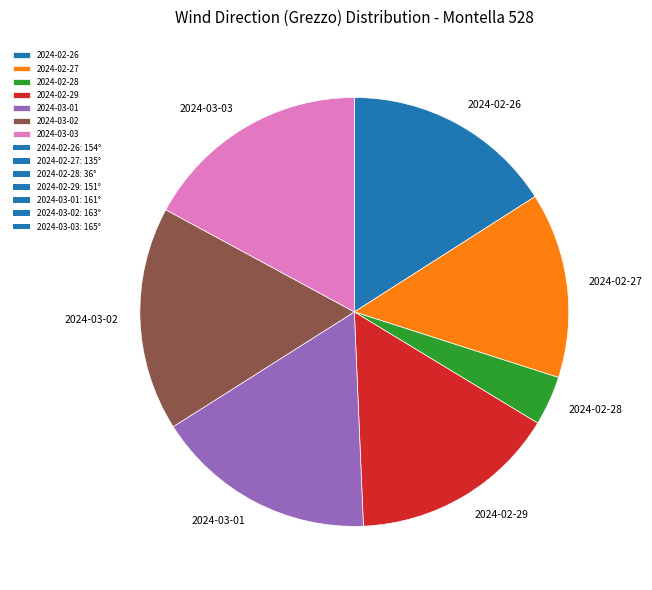

Which has a higher value, 2024-03-01 or 2024-02-27?

2024-03-01